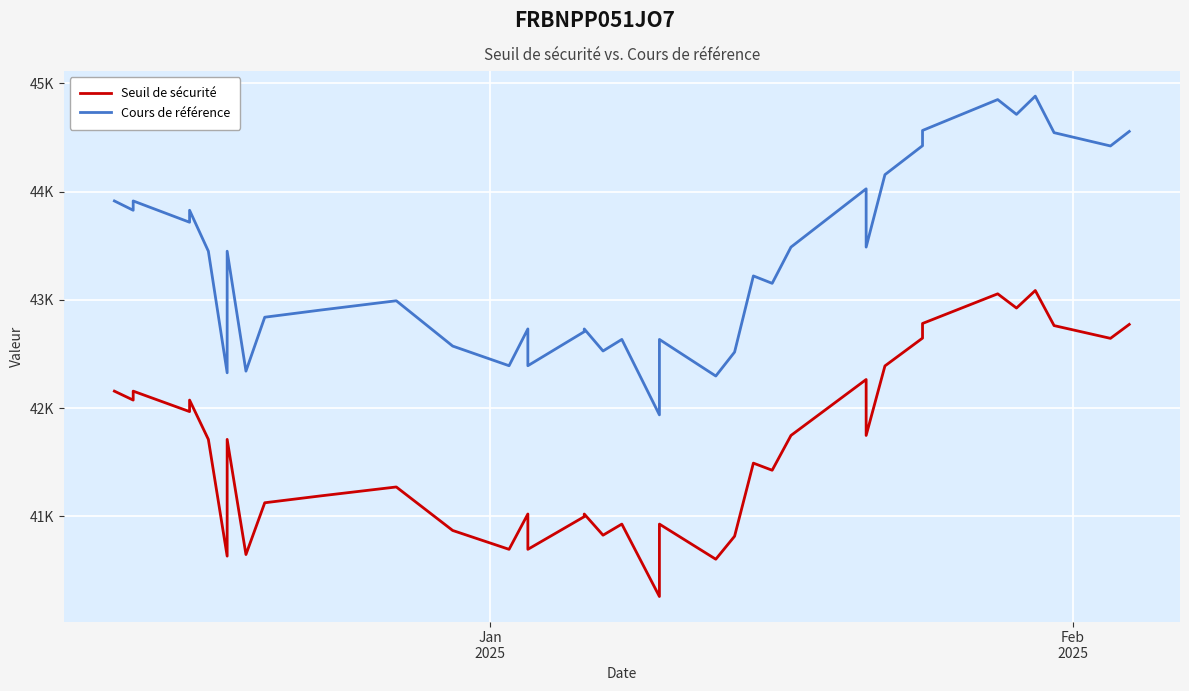

In Cours de référence, how many points are higher than both neighbors (excluding endpoints)?

12